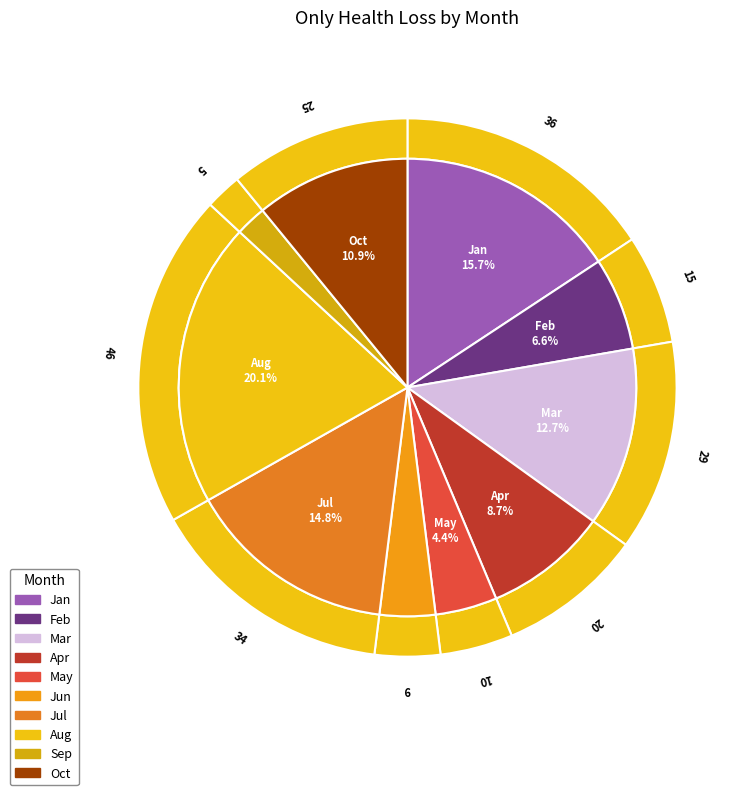

Which has a higher value, Feb or Jul?

Jul